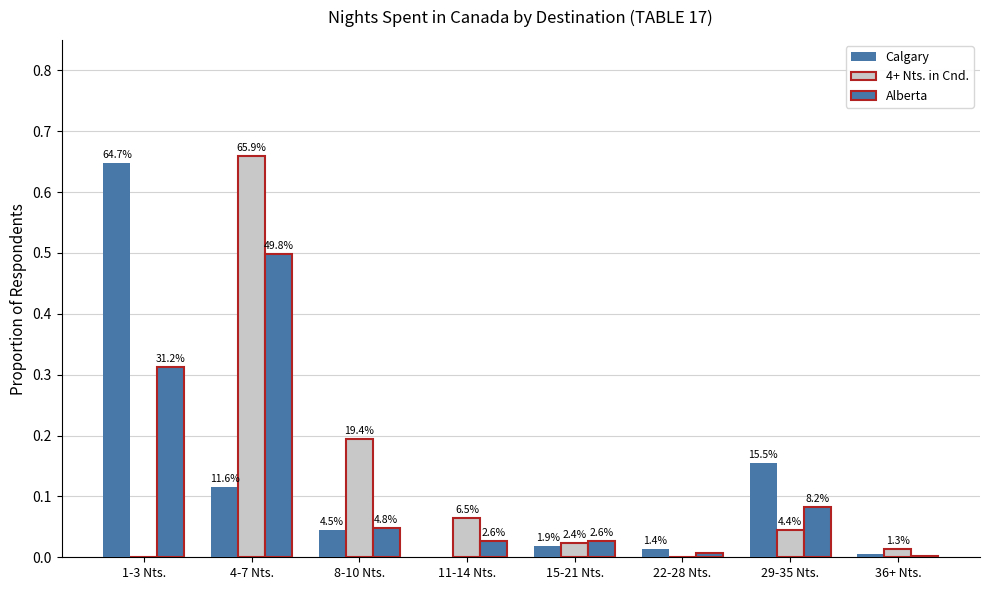

Are the bars horizontal?

No